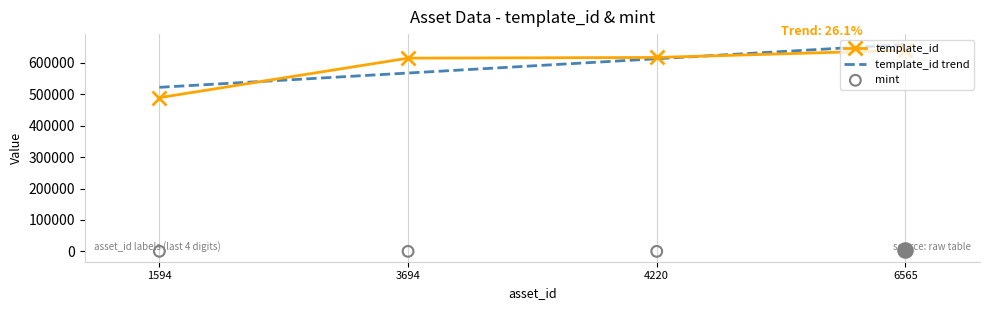

What are all the series names shown in the legend?

template_id, template_id trend, mint